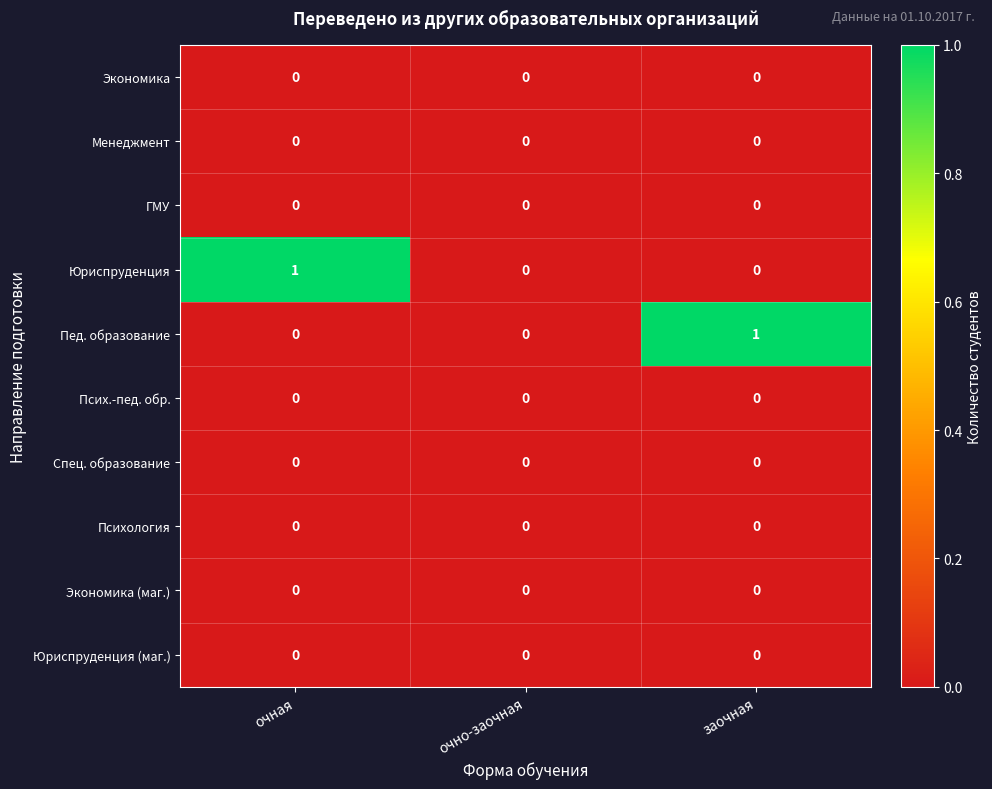

Count the Юриспруденция values in the range 0 to 1.

3